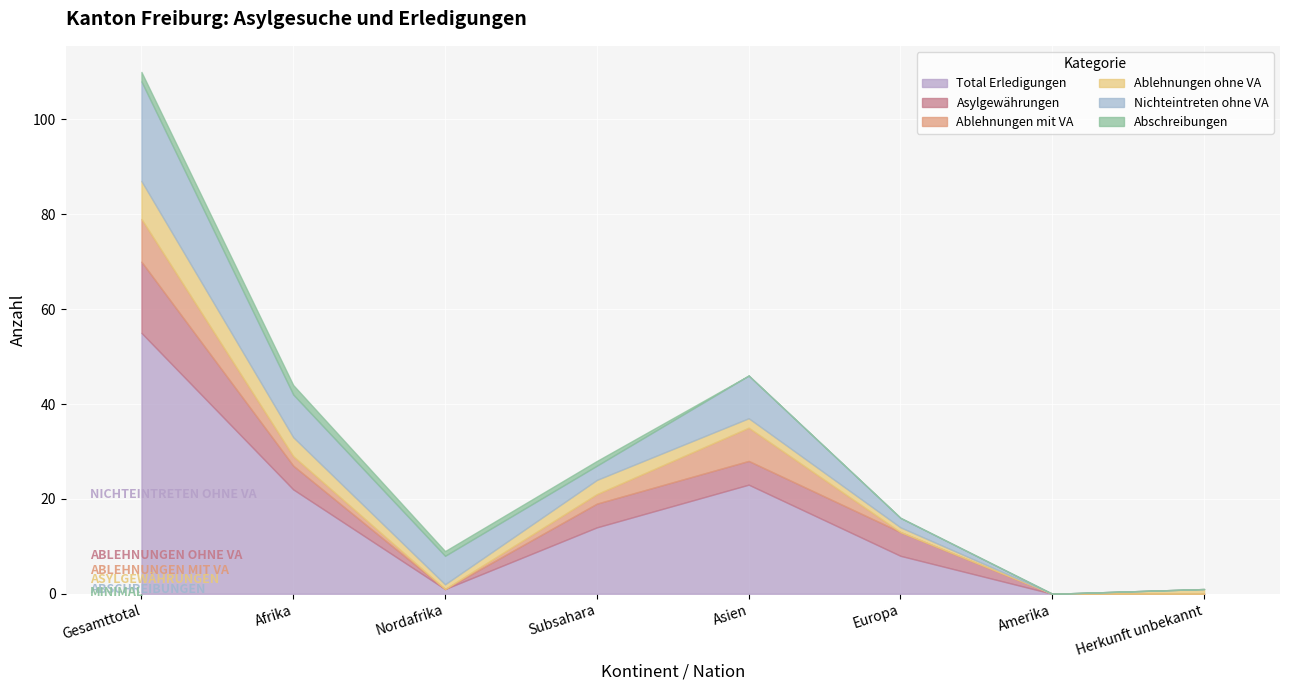

Is the value of Abschreibungen at Nordafrika greater than the value of Asylgewährungen at Gesamttotal?

No